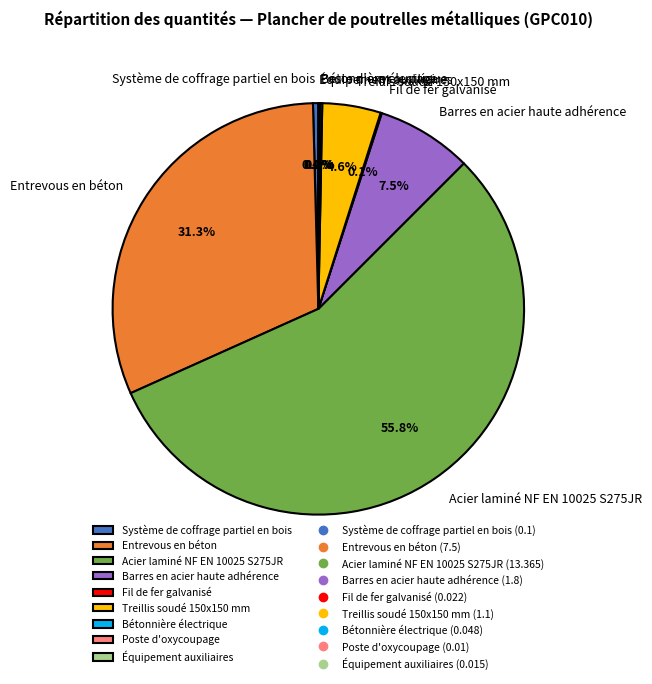

What percentage is the Acier laminé NF EN 10025 S275JR slice, to the nearest percent?

56%